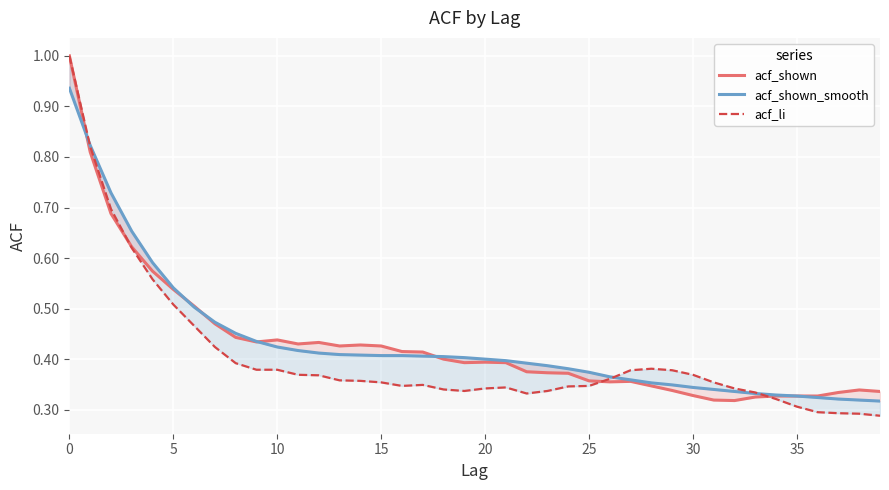

What is the label of the 13th point from the right?

27